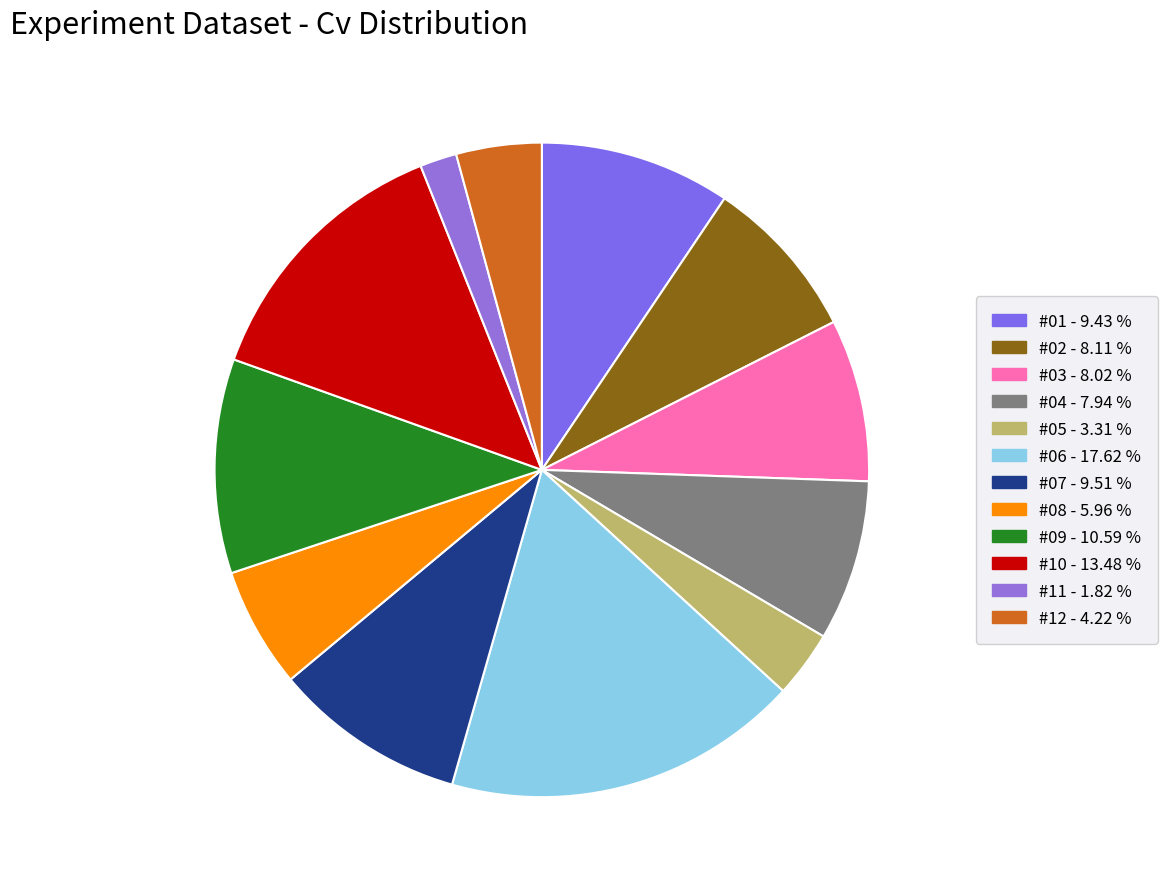

How many slices are in this pie chart?

12